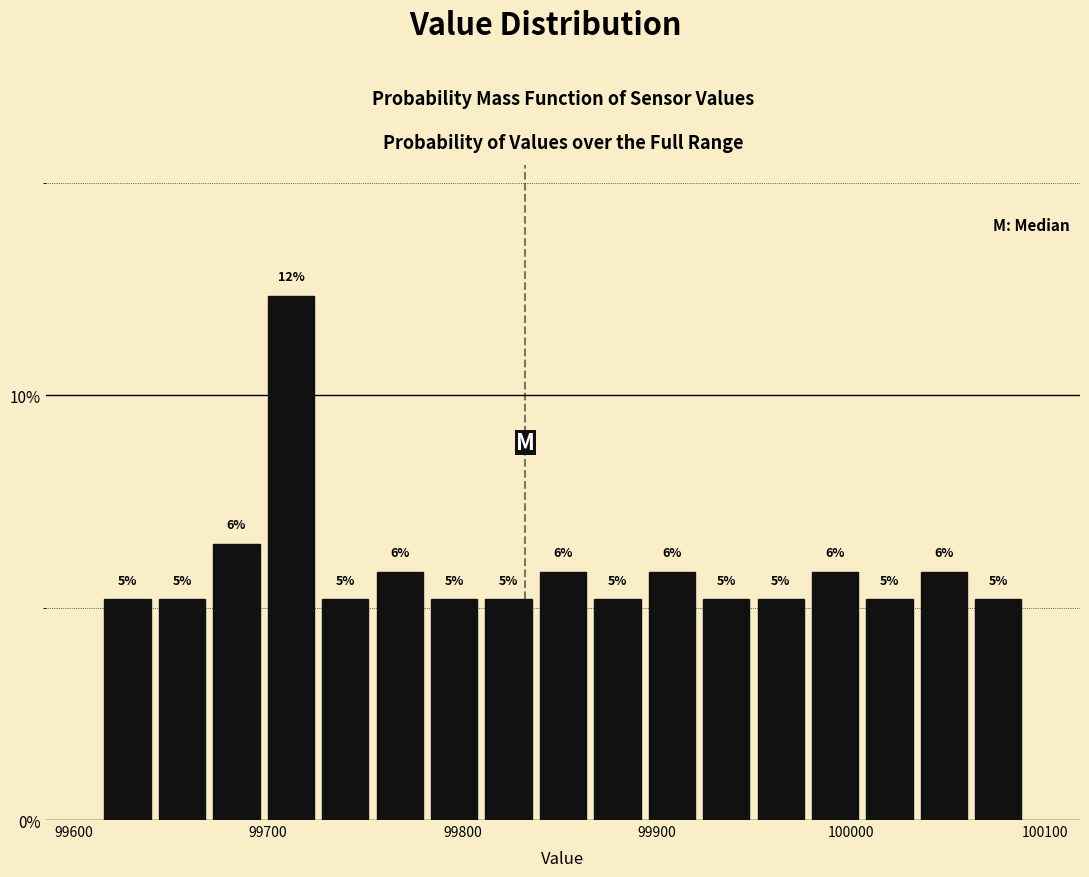

Read against the x-axis, roughly where is the centre of the tallest bar?

99710